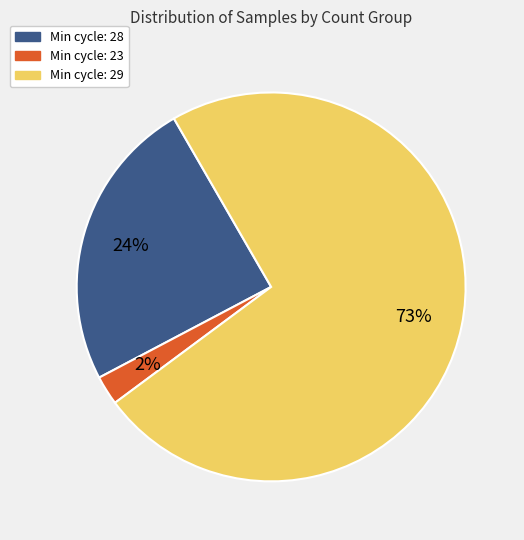

To the nearest percent, what percentage of the pie is Min cycle: 23?

2%